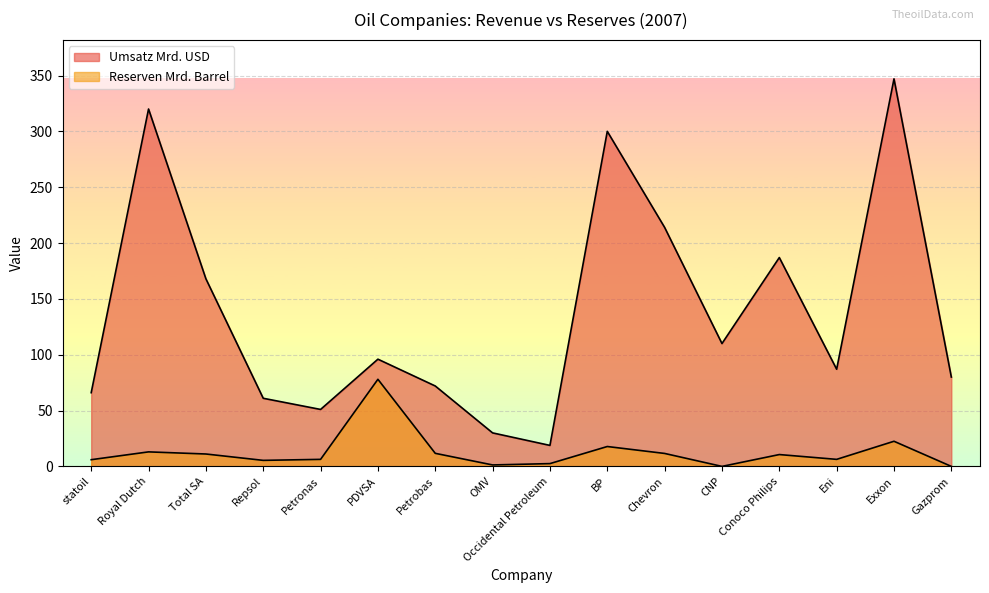

The value of Umsatz Mrd. USD at Petrobas is 43.0. True or false?

False